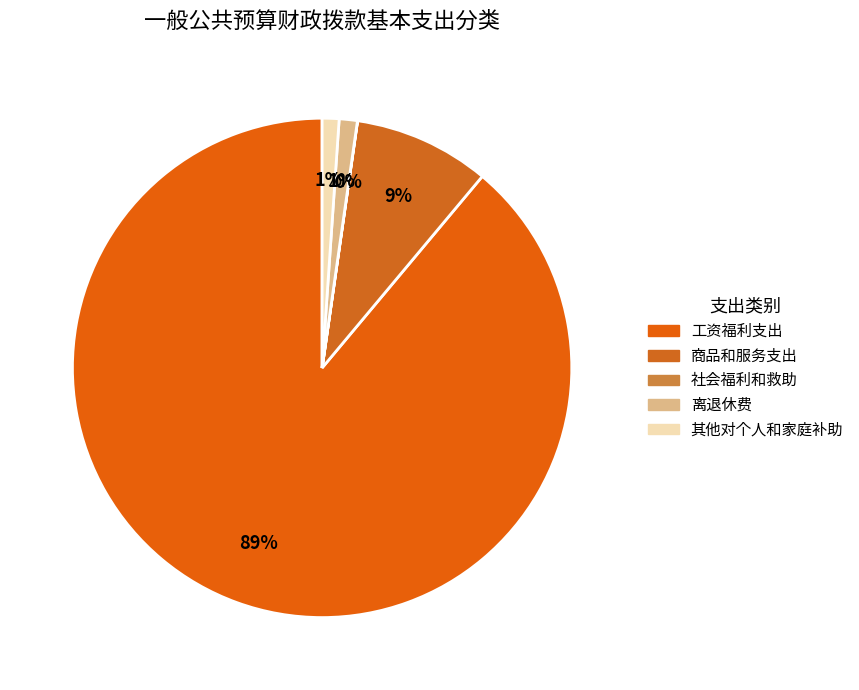

Is the sum of 社会福利和救助 and 工资福利支出 greater than half?

Yes